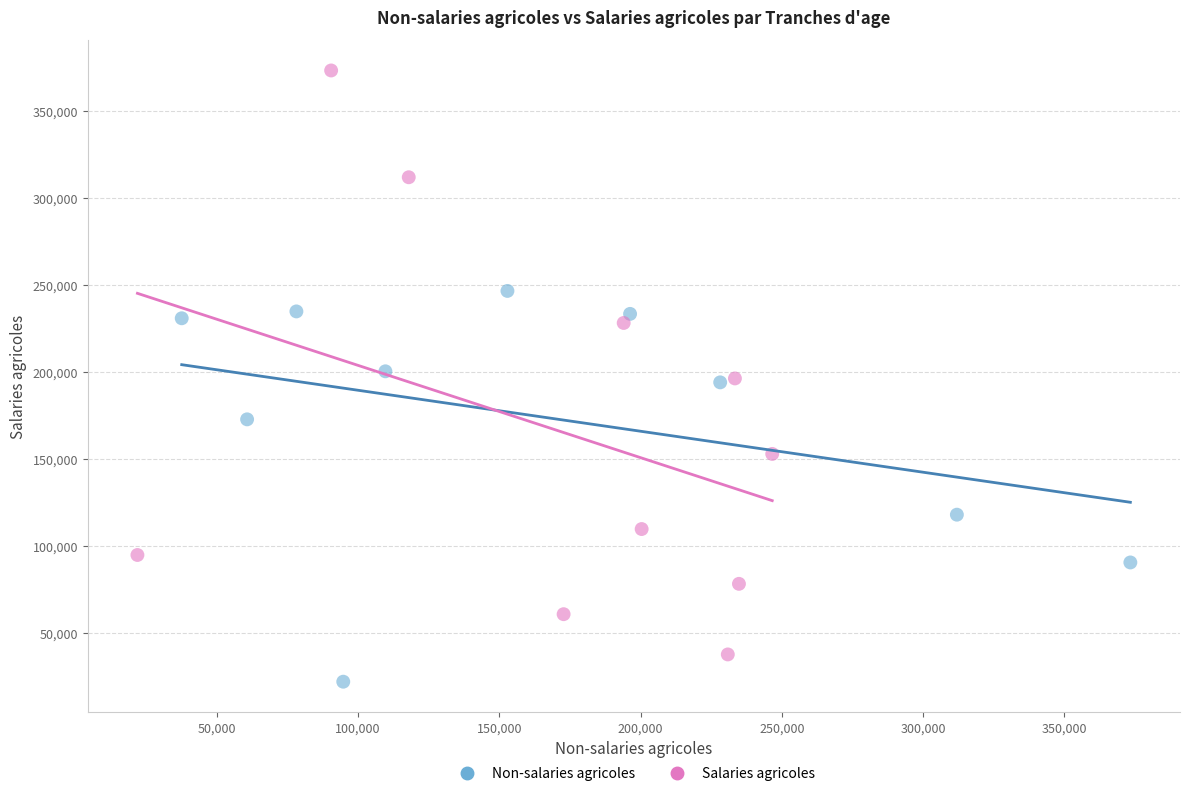

What are all the series names shown in the legend?

Non-salaries agricoles, Salaries agricoles